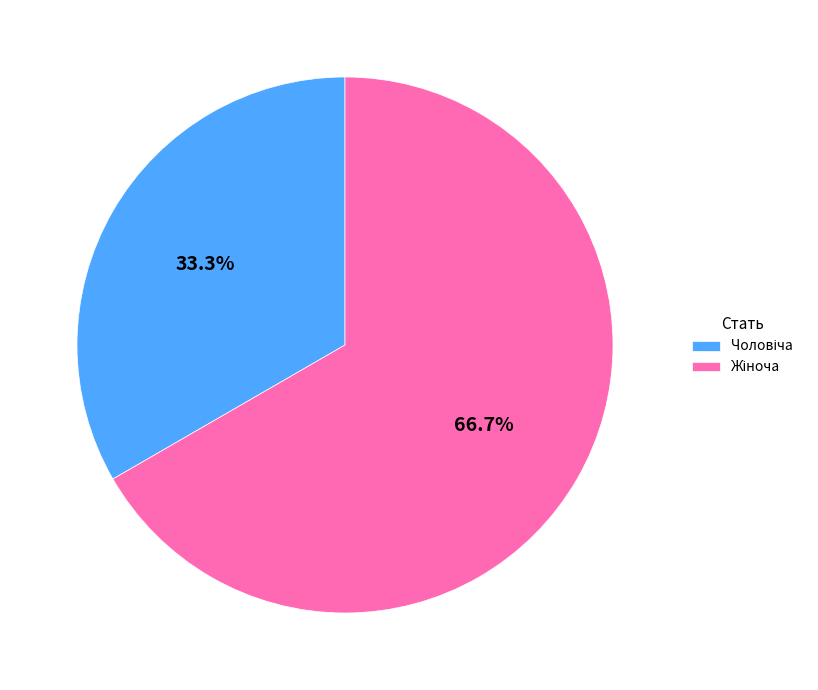

Is there a majority slice in this chart?

Yes